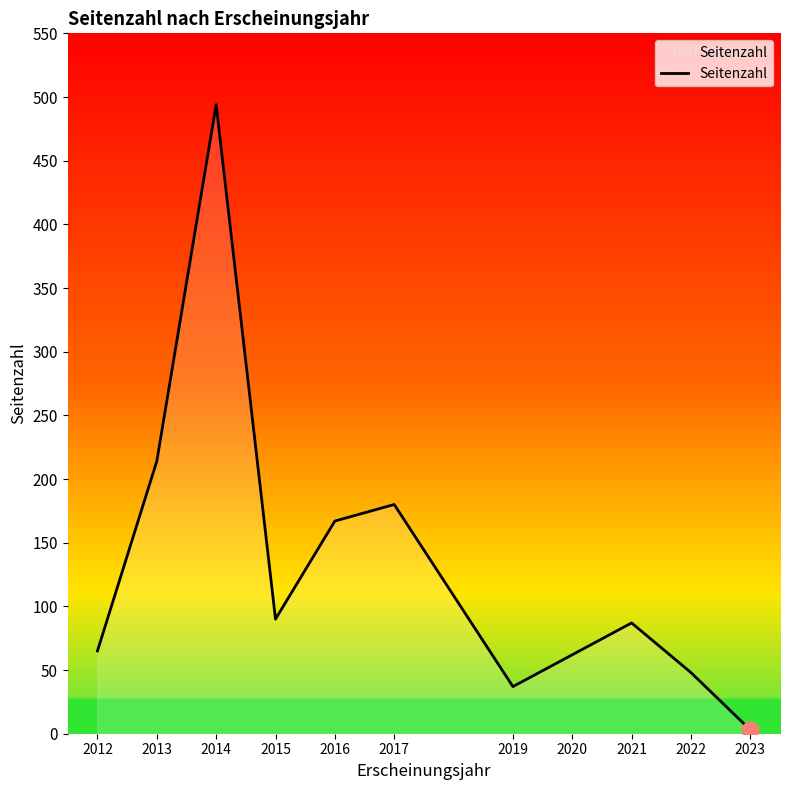

What is the difference between the values at 2015 and 2013?

124